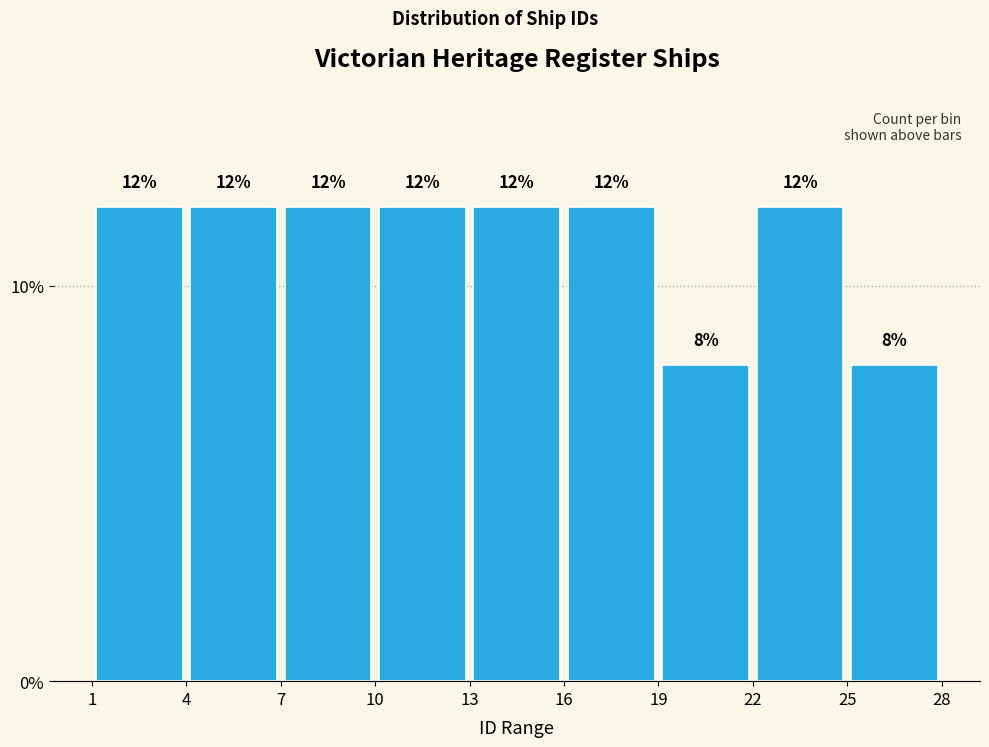

How tall is the bar that spans 16 to 19 on the x-axis?

12